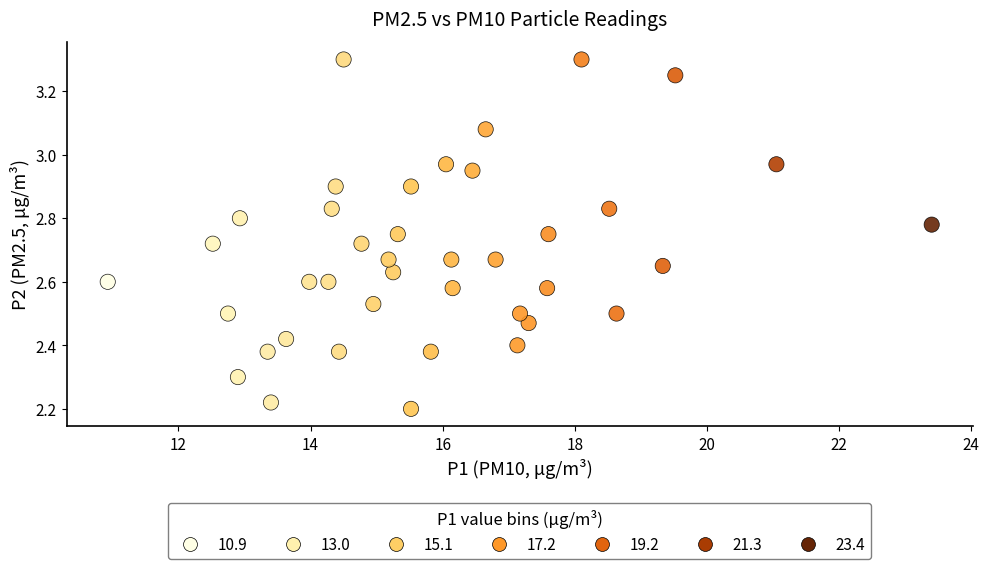

What is the range of Y values (max minus min)?

1.1